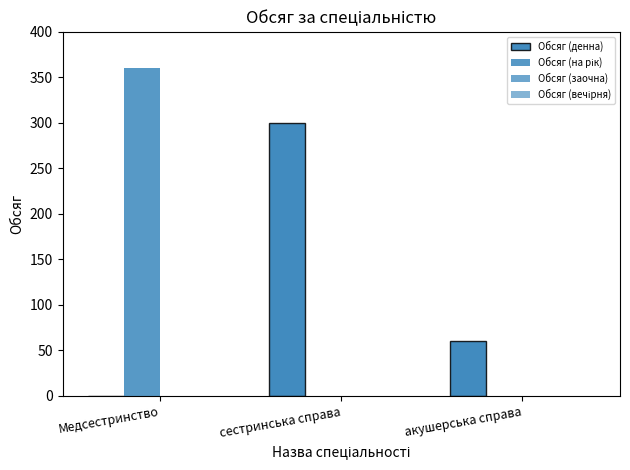

Which series has the widest spread of values?

Обсяг (на рік)